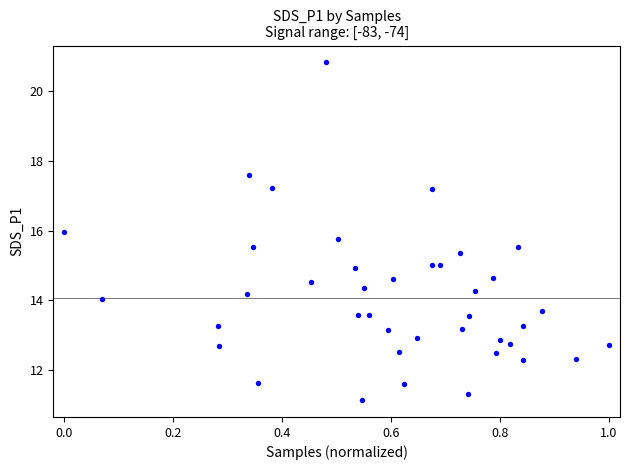

What is the range of Y values (max minus min)?

9.7